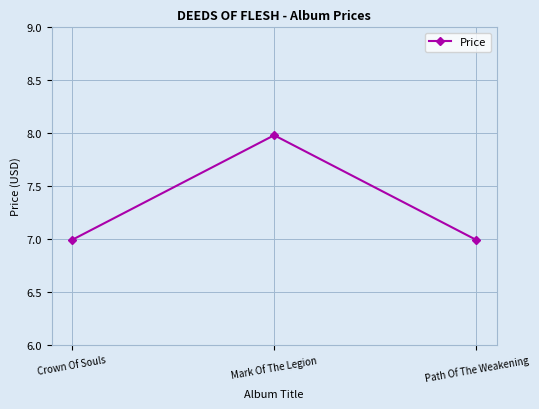

Does the chart have visible grid lines?

Yes